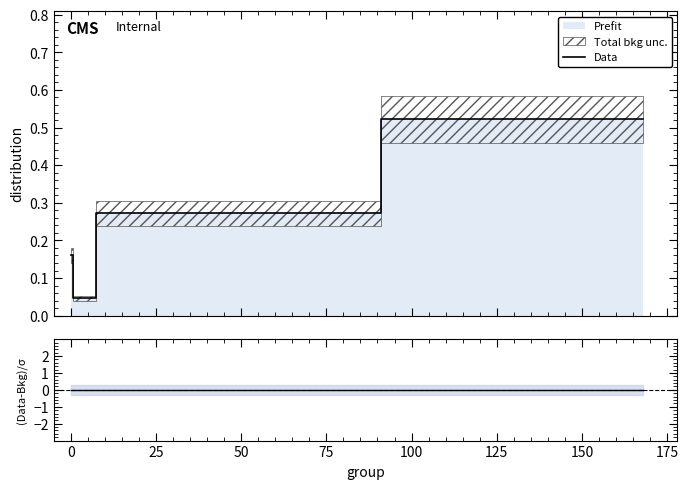

At how many categories does at least one series exceed 0?

4